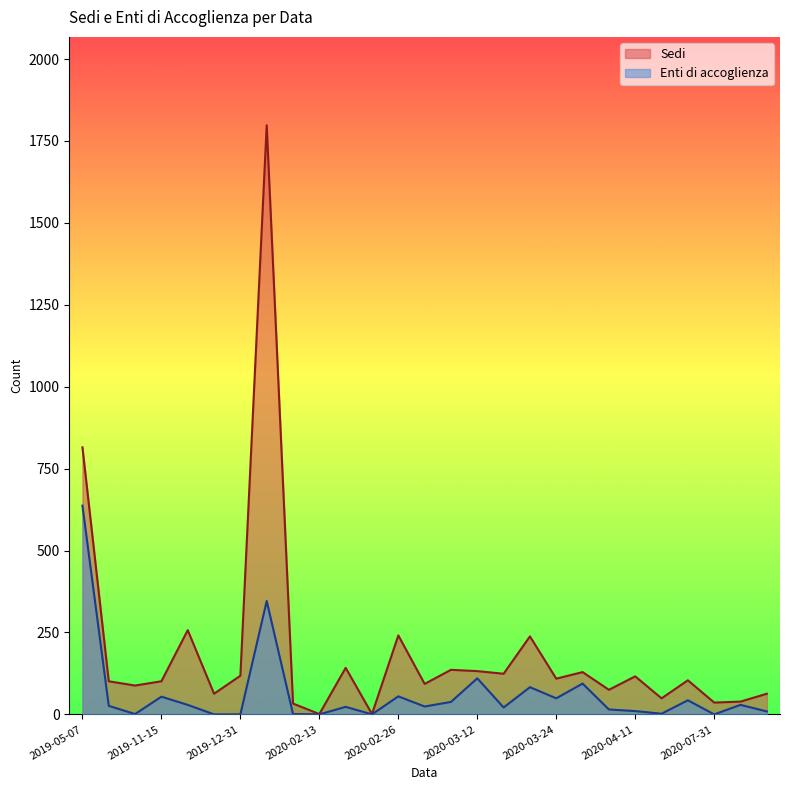

What is the value of the Sedi point at the 8th from the left?

1798